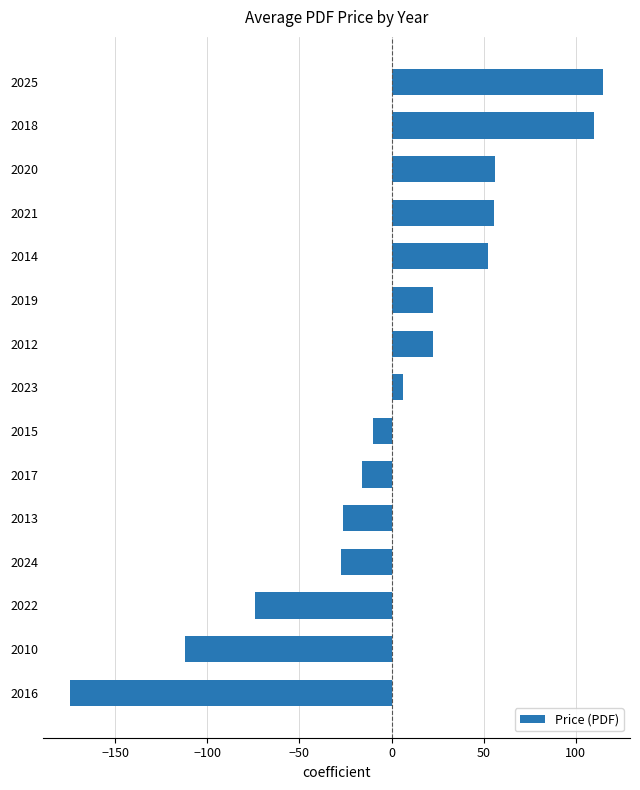

Is it true that the value at 2014 is 52.6?

True